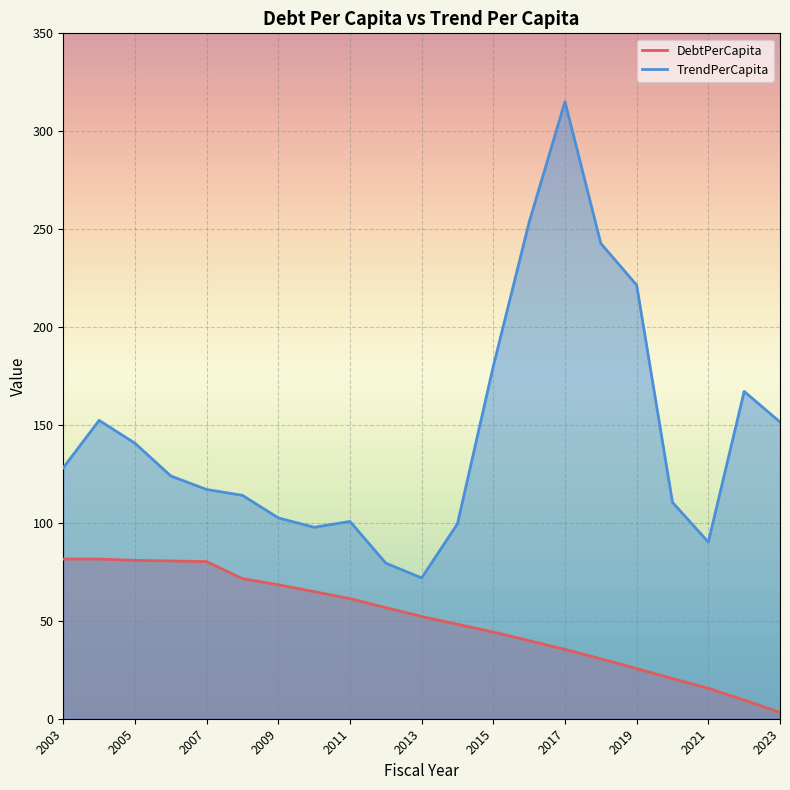

Reading right to left, transcribe all the data shown in this chart.

DebtPerCapita: 2023=3.2	2022=9.5	2021=15.6	2020=20.5	2019=25.6	2018=30.6	2017=35.4	2016=39.9	2015=44.3	2014=48.2	2013=52.2	2012=56.7	2011=61.3	2010=64.9	2009=68.4	2008=71.5	2007=80.2	2006=80.6	2005=80.9	2004=81.5	2003=81.5
TrendPerCapita: 2023=151.5	2022=167.1	2021=90.2	2020=110.5	2019=221.4	2018=242.7	2017=315.1	2016=253.5	2015=180.0	2014=99.5	2013=71.9	2012=79.4	2011=100.8	2010=97.8	2009=102.6	2008=114.1	2007=117.1	2006=124.0	2005=140.7	2004=152.4	2003=128.2